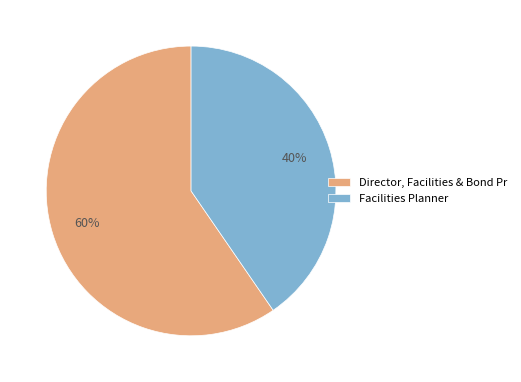

What is the largest slice in the pie chart?

Director, Facilities & Bond Pr